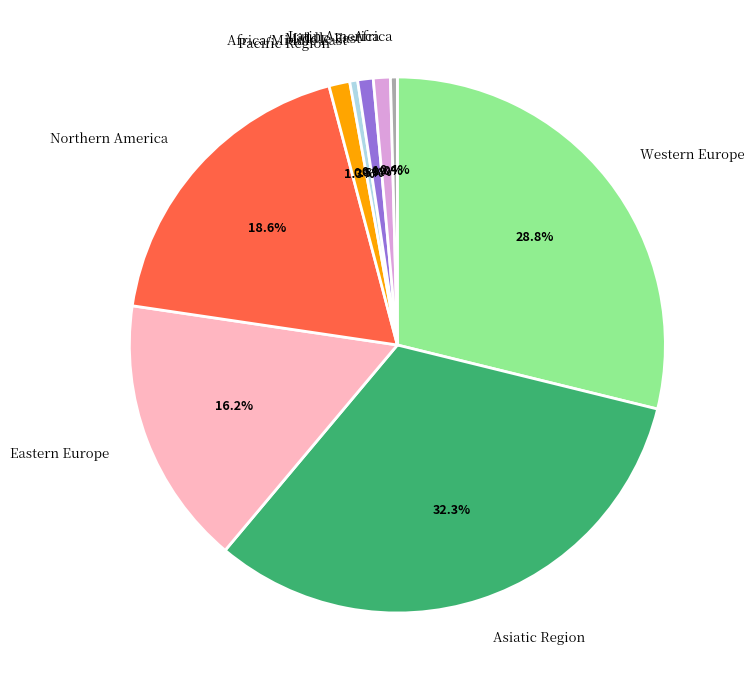

How much of the chart is everything except Northern America?

81.4%